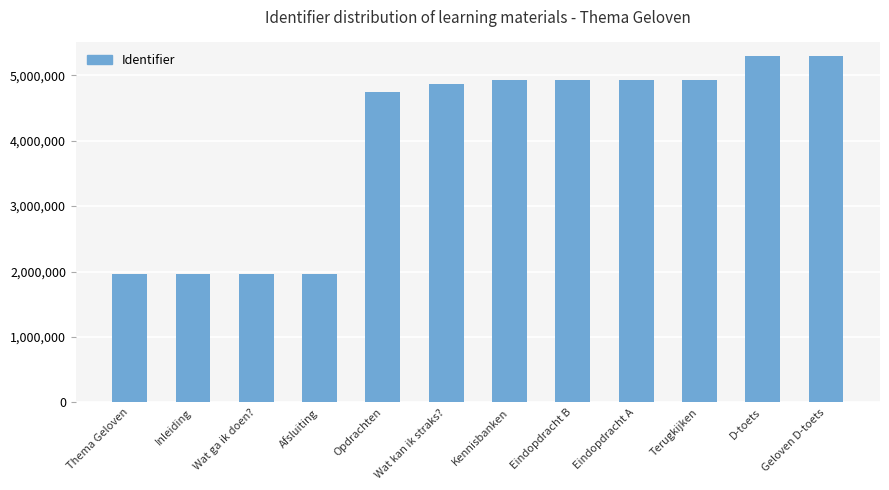

What is the average value?

3978304